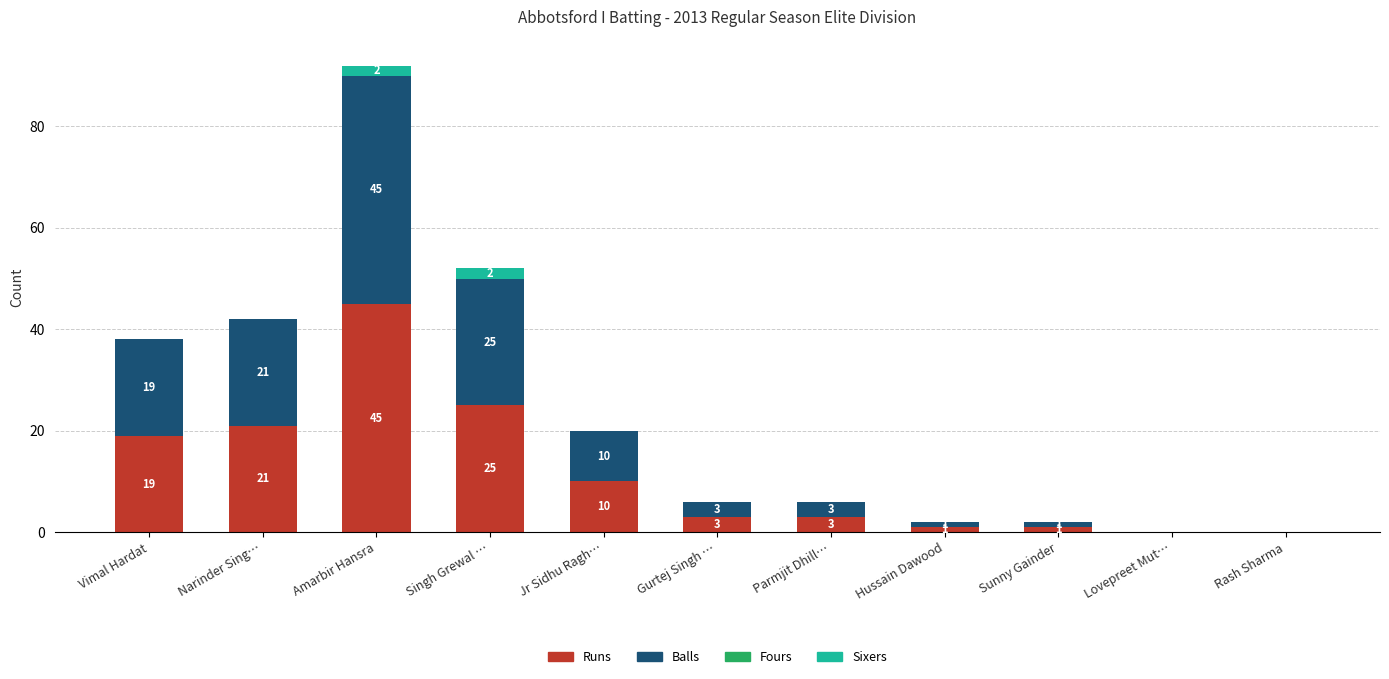

How many data points does each series have?

11